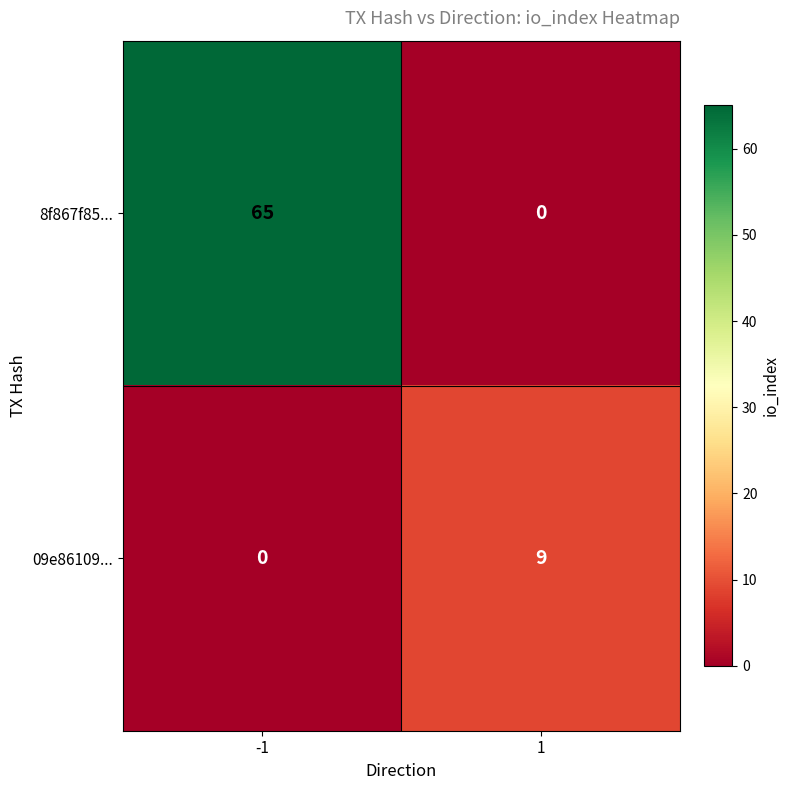

Is the value of 8f867f85... at -1 greater than the value of 09e86109... at -1?

Yes